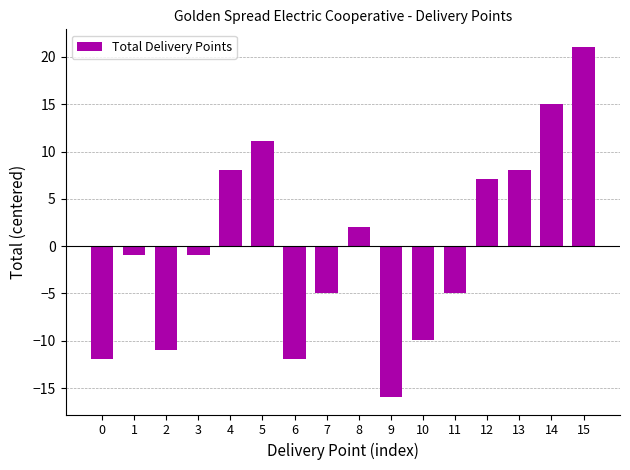

The chart shows a value of -11.9 at 6. True or false?

True